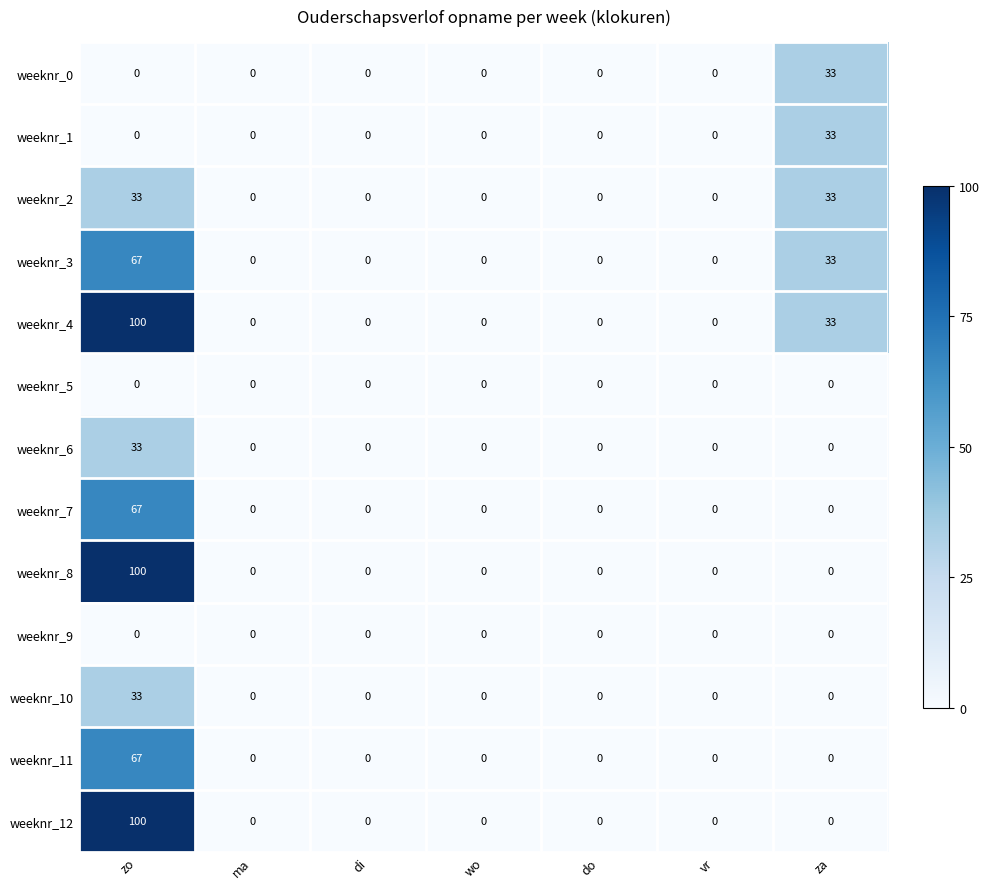

How many categories are shown in the chart?

7